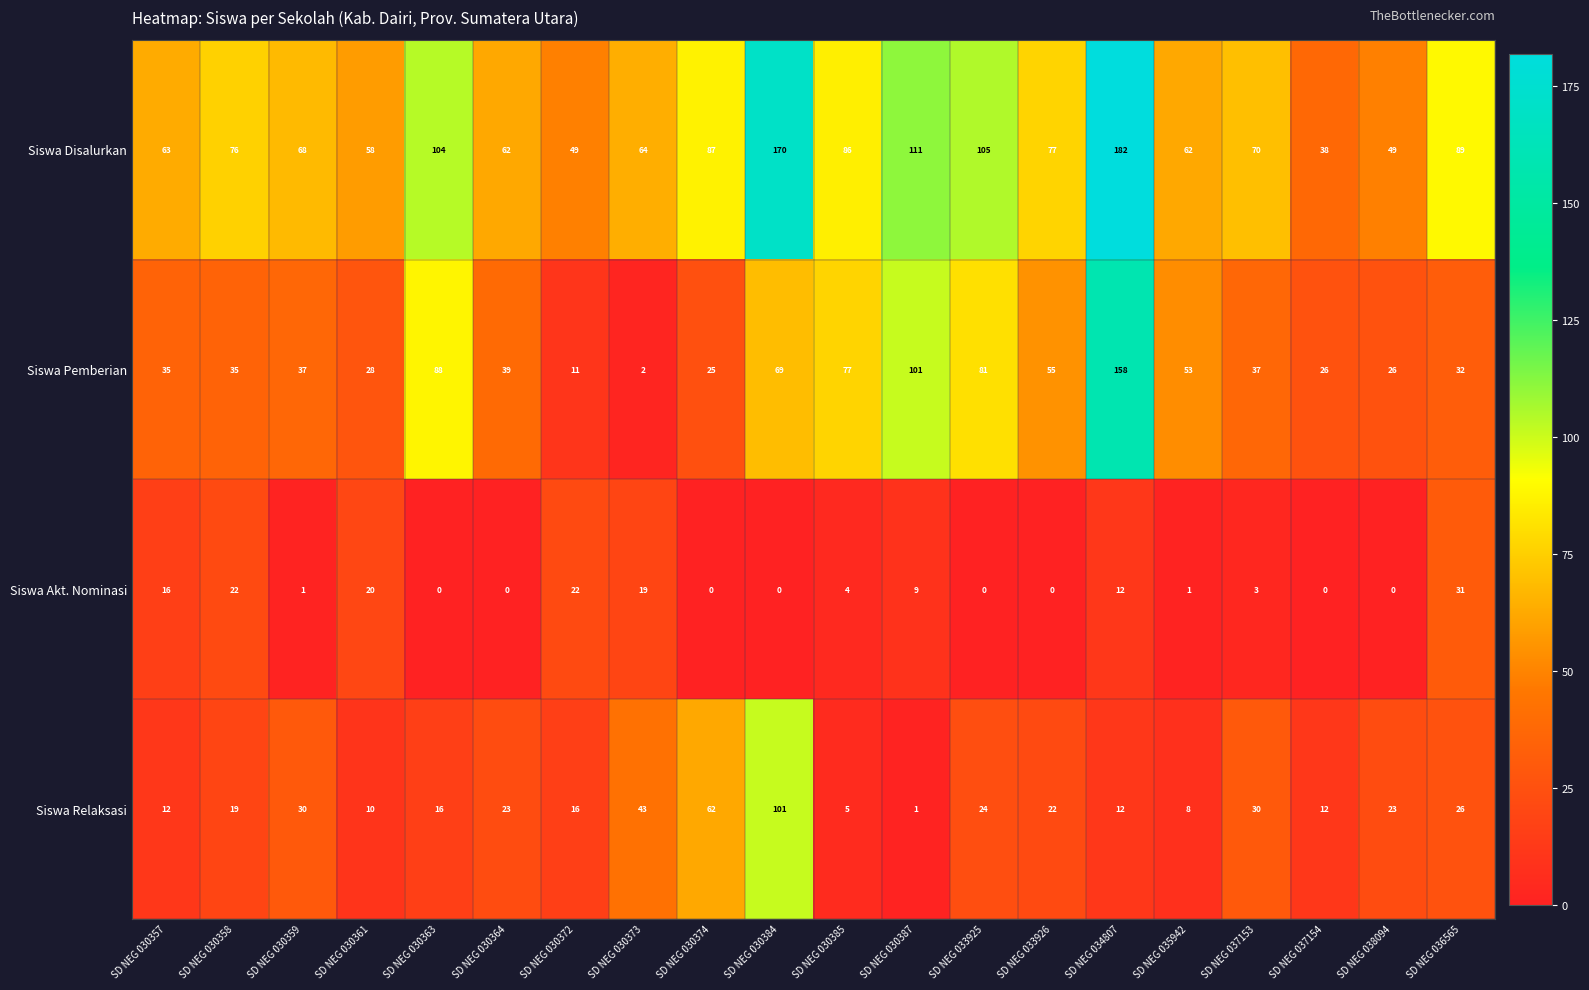

How many series are shown in this chart?

4